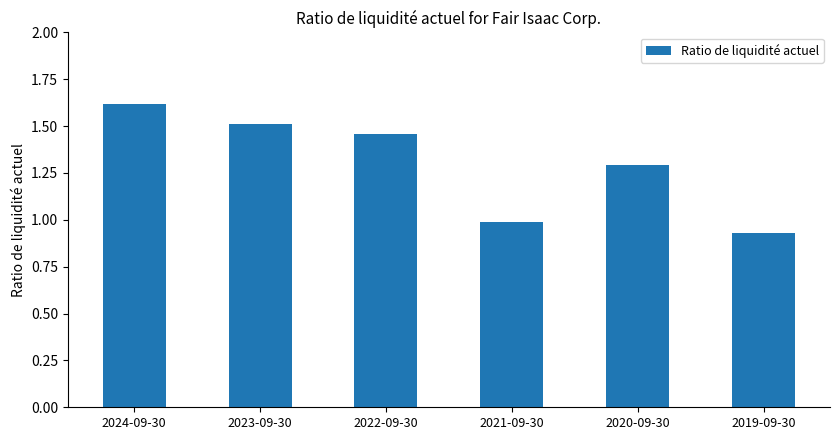

What value does the data have at 2020-09-30?

1.3